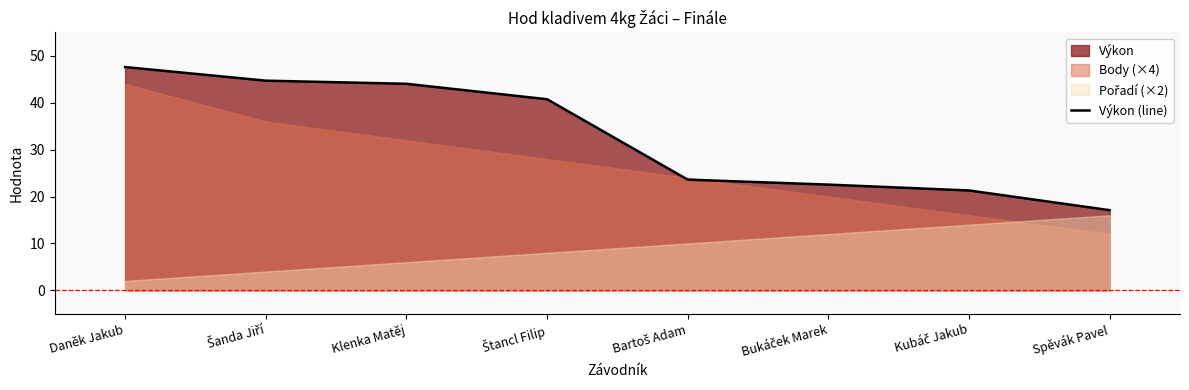

What is the ratio of the value at Šanda Jiří to the value at Daněk Jakub?

0.9